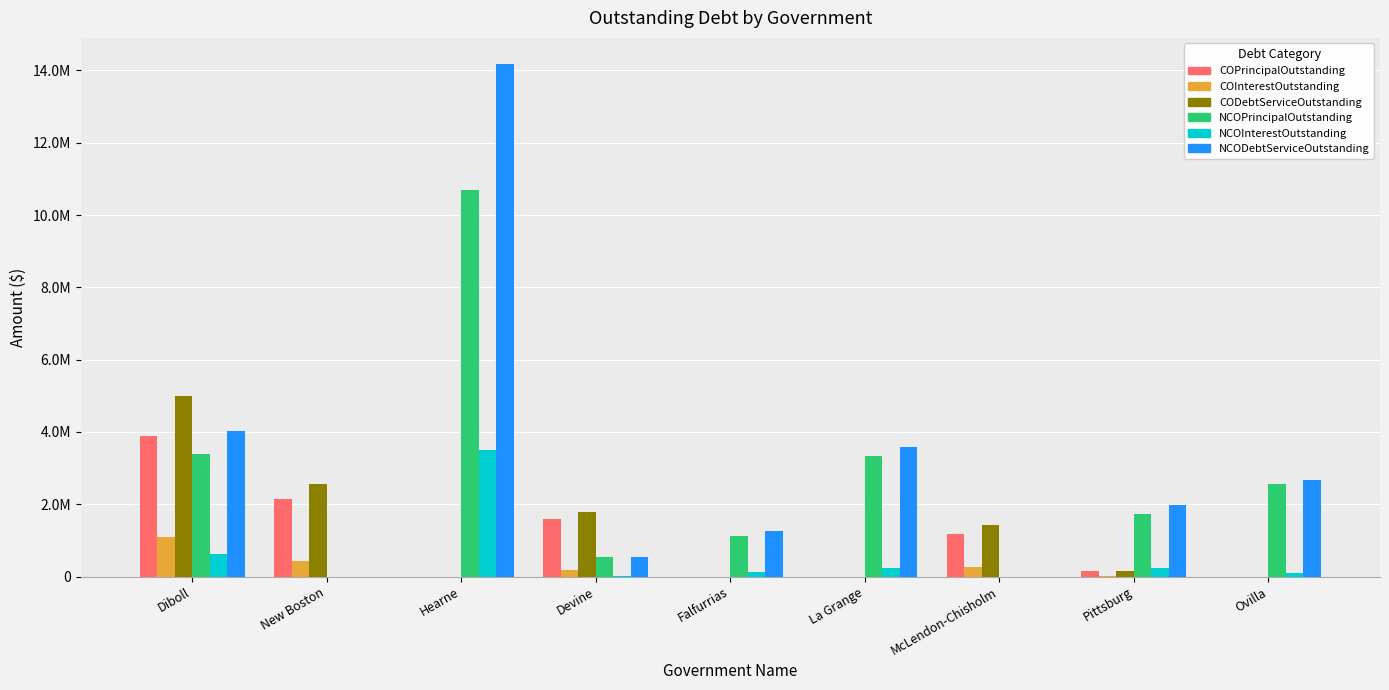

True or false: COPrincipalOutstanding has a value of 2135000.0 at New Boston.

True